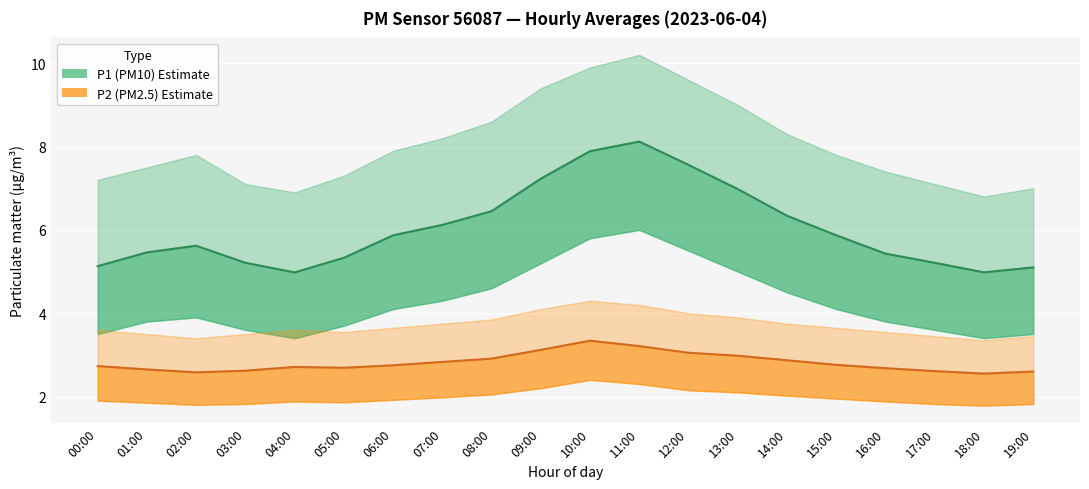

What is the sum of all P1 (PM10) Estimate values?

120.9